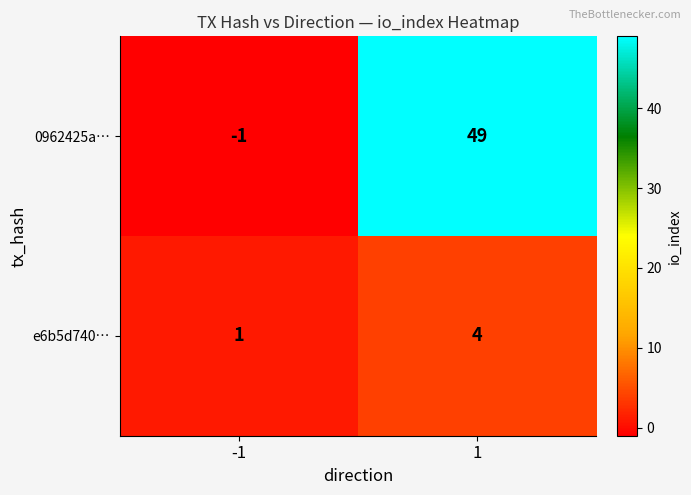

At which category is the sum across all series the highest?

1